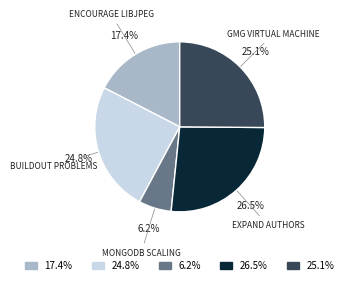

Is there any slice that represents more than half of the pie?

No